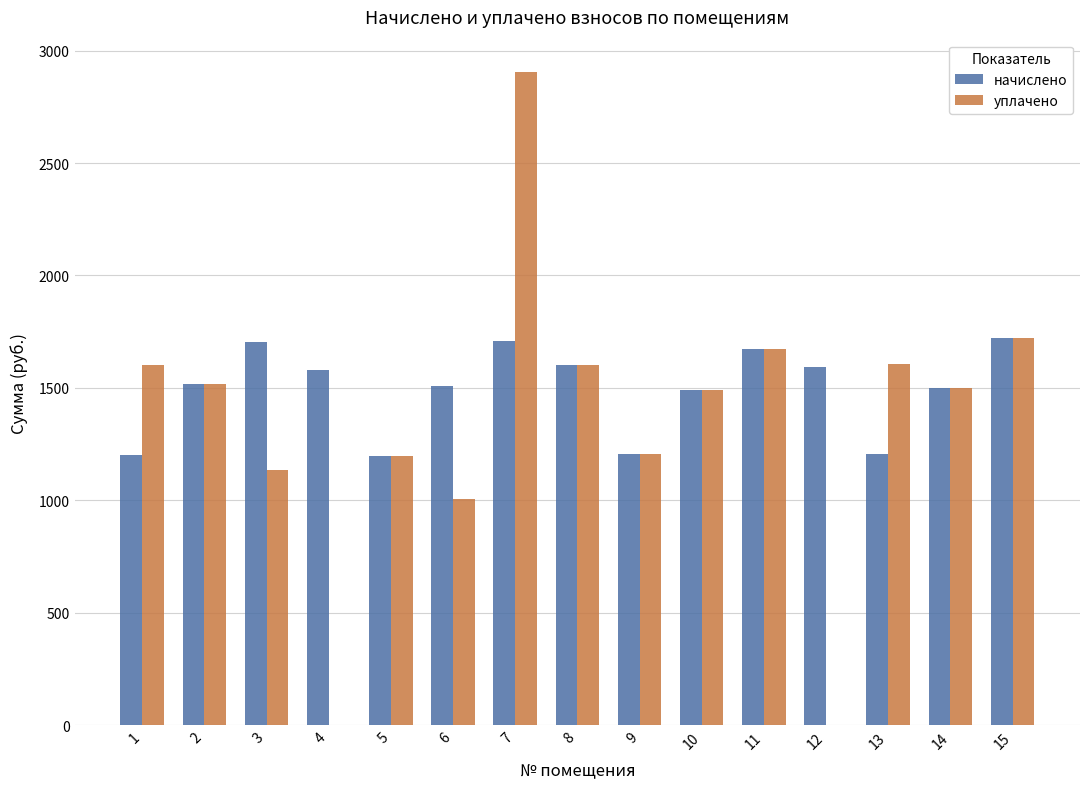

What is the highest value of the начислено series?

1721.8